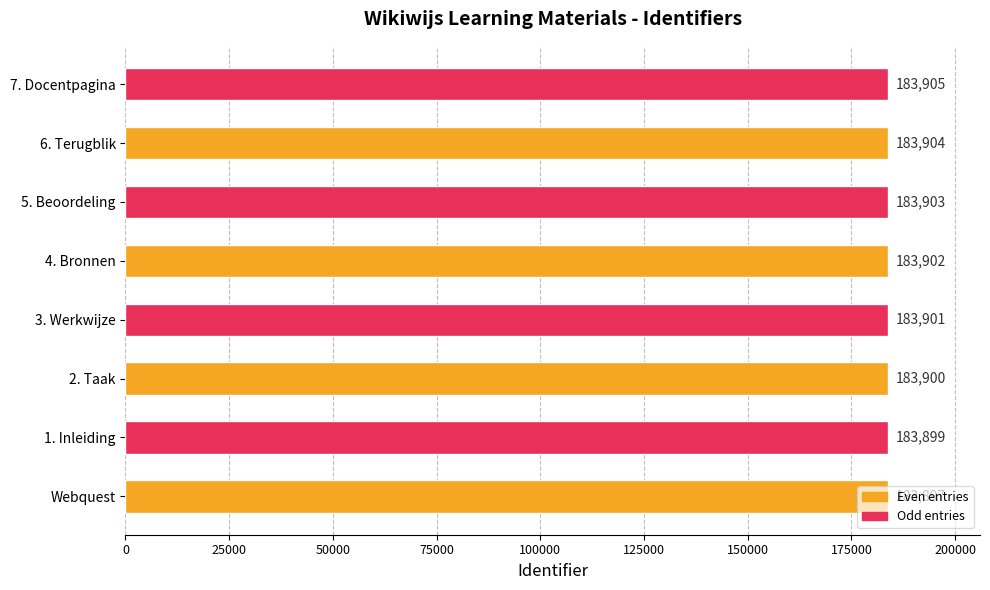

The value at 6. Terugblik is 183904. True or false?

True